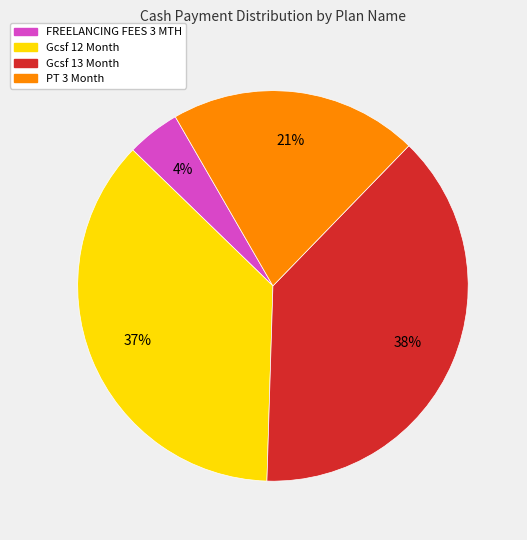

Does any single category account for the majority?

No